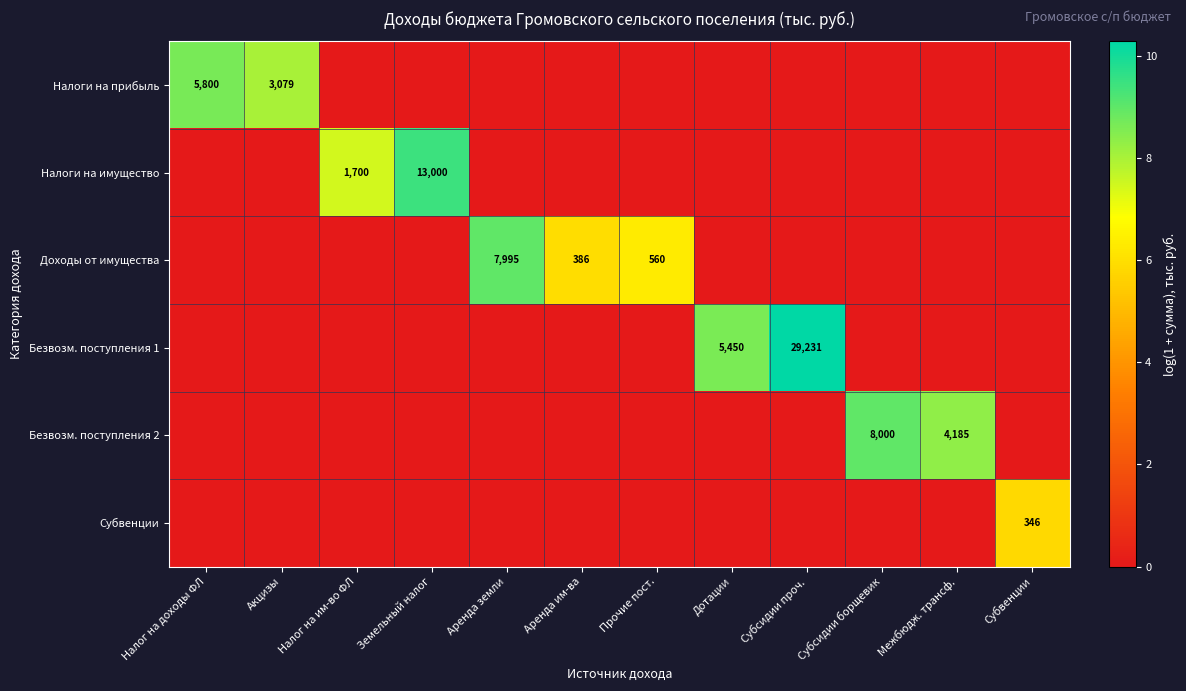

What is the difference between the highest and lowest values at Дотации?

8.6